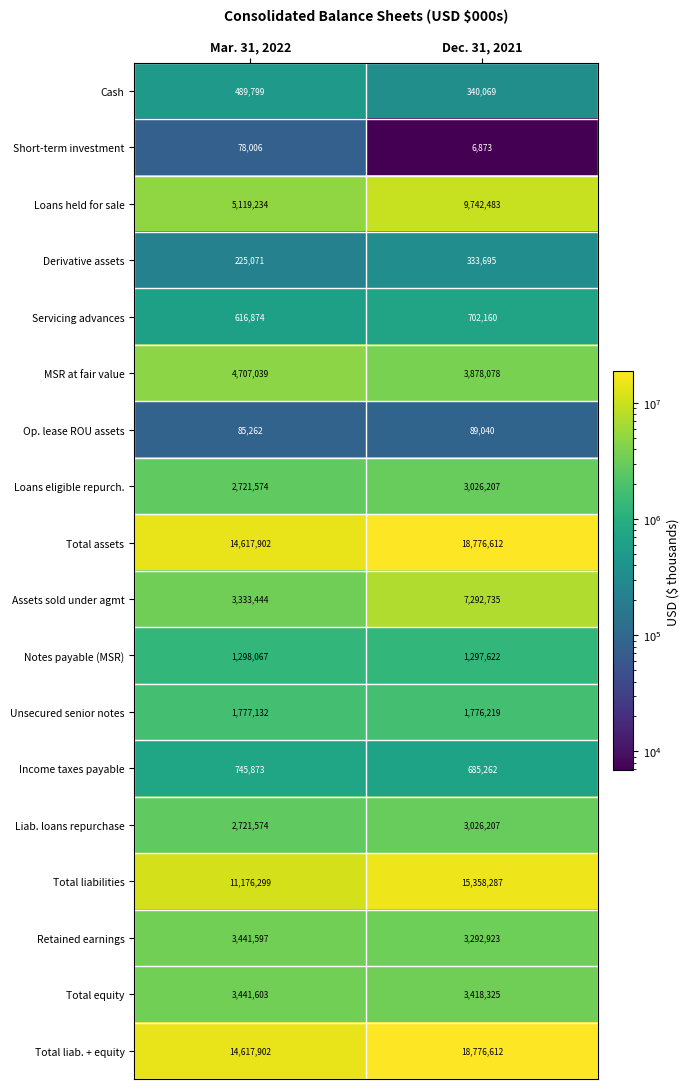

What is the difference between the Assets sold under agmt values at Dec. 31, 2021 and Mar. 31, 2022?

3959291